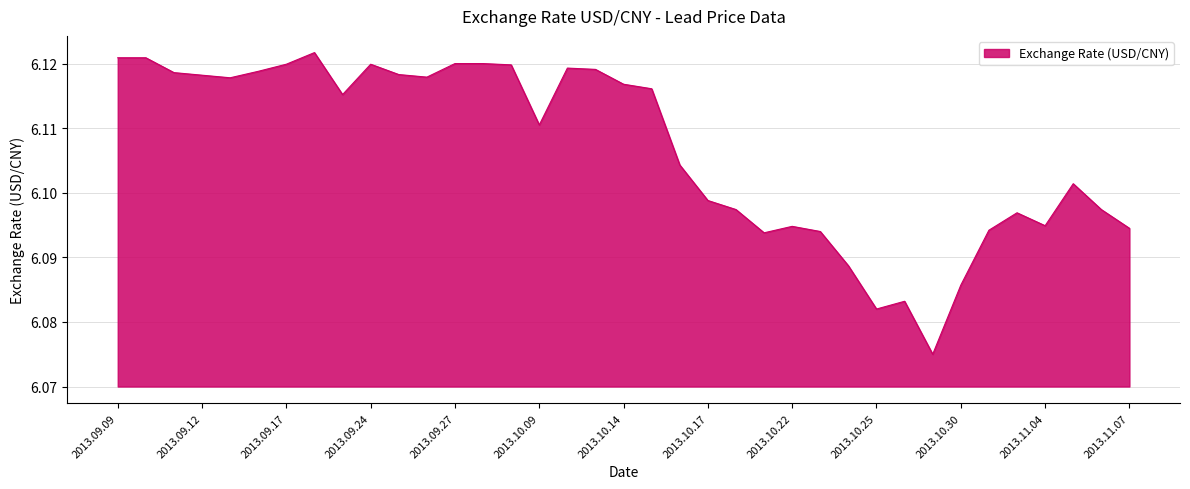

What is the maximum value shown in the chart?

6.1